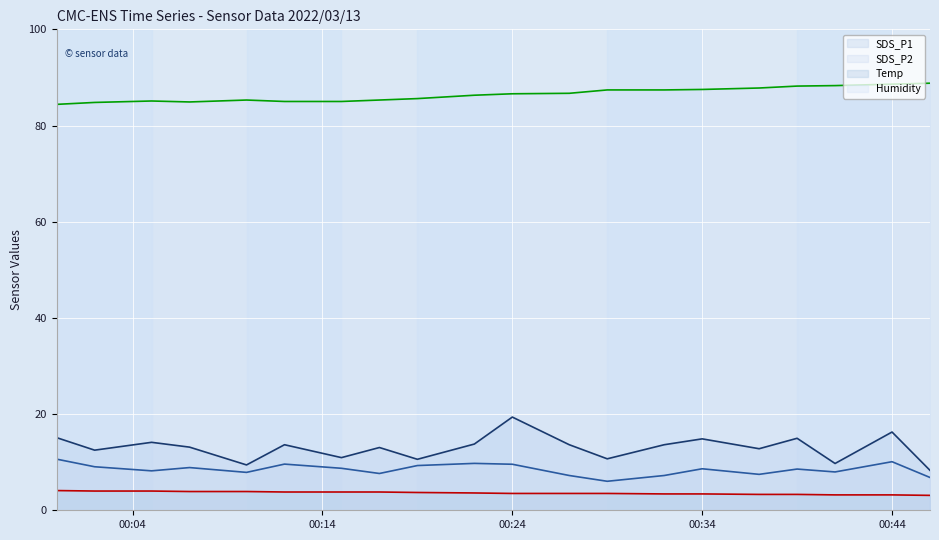

What is the smallest value displayed?

3.1